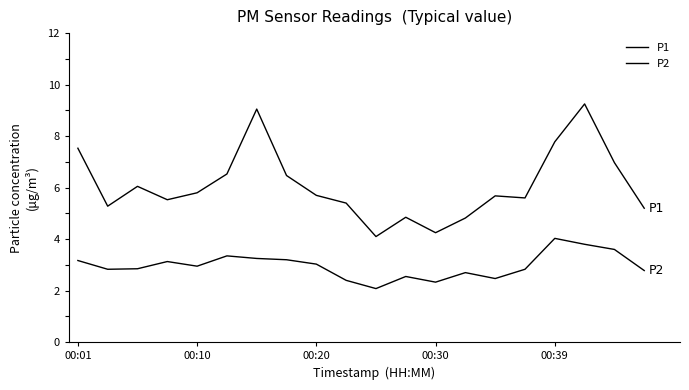

How many interior local peaks does the P2 series have?

5